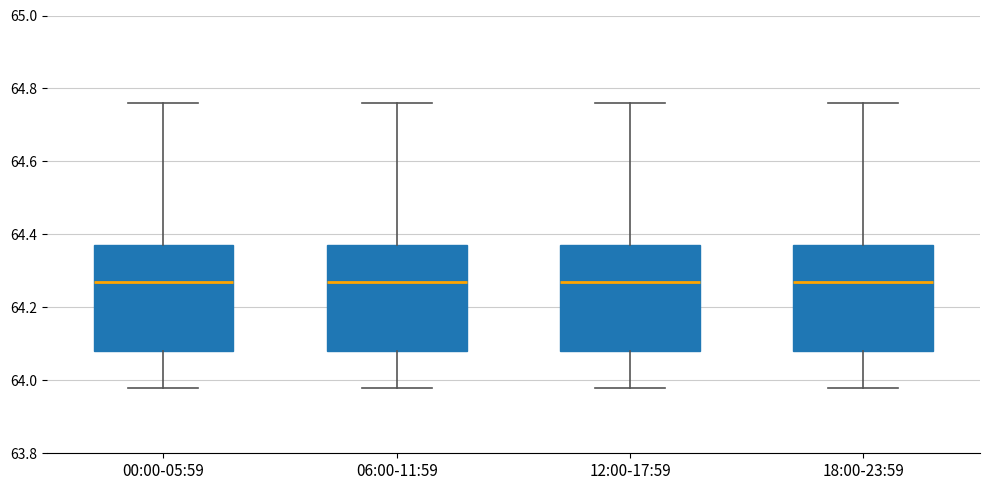

Reading left to right, read every box against the y-axis: the position of its median line, the range the box covers, and the ends of its whiskers. The values are not printed on the chart, so give them approximately, as read against the axis.

00:00-05:59: median 64.28, box 64.08 to 64.38, whiskers 63.98 to 64.76
06:00-11:59: median 64.28, box 64.08 to 64.38, whiskers 63.98 to 64.76
12:00-17:59: median 64.28, box 64.08 to 64.38, whiskers 63.98 to 64.76
18:00-23:59: median 64.28, box 64.08 to 64.38, whiskers 63.98 to 64.76